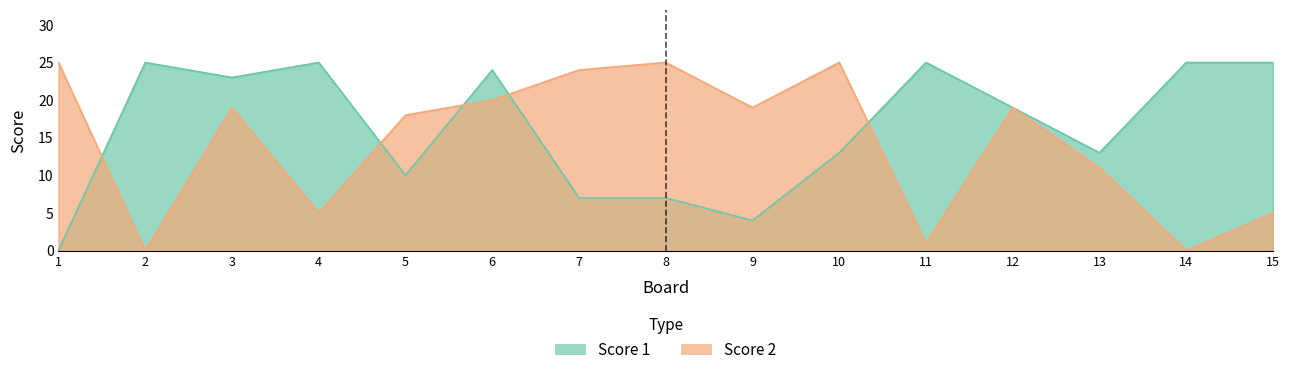

Reading left to right, extract all data points from this chart.

Score 1: 1=0	2=25	3=23	4=25	5=10	6=24	7=7	8=7	9=4	10=13	11=25	12=19	13=13	14=25	15=25
Score 2: 1=25	2=0	3=19	4=5	5=18	6=20	7=24	8=25	9=19	10=25	11=1	12=19	13=11	14=0	15=5